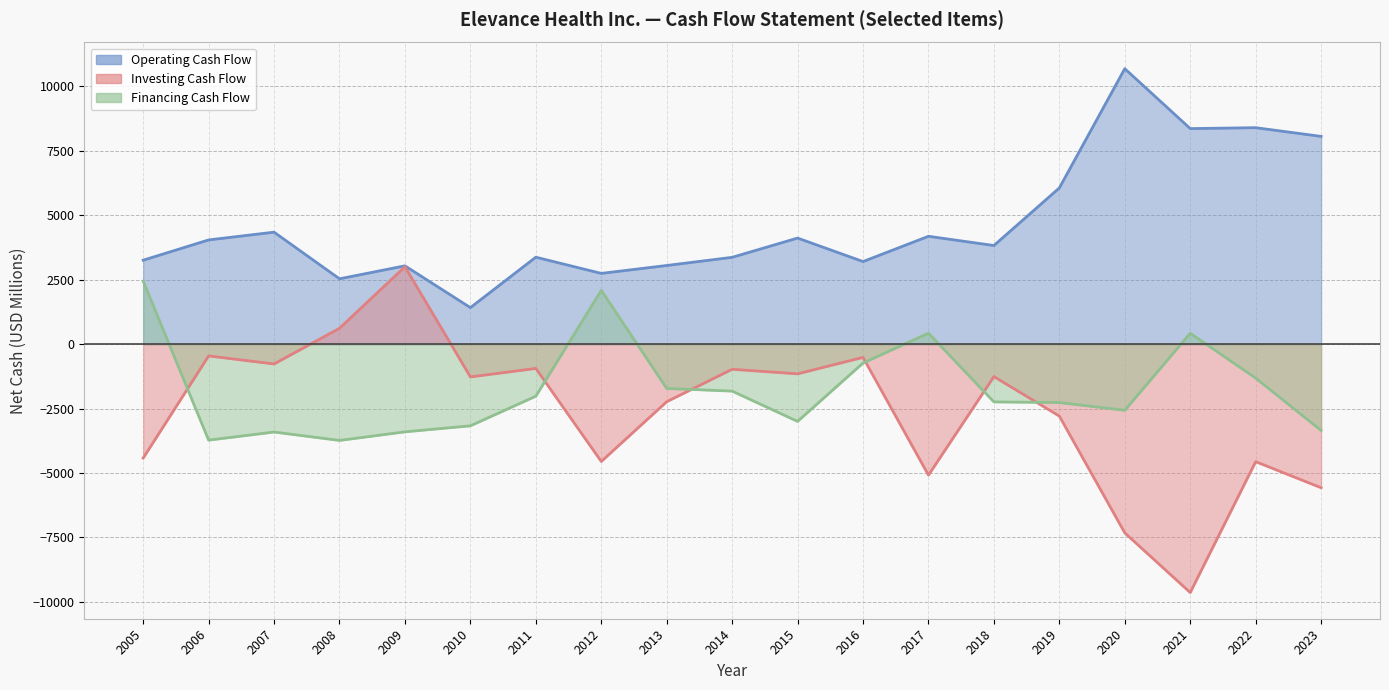

How many data points does each series have?

19